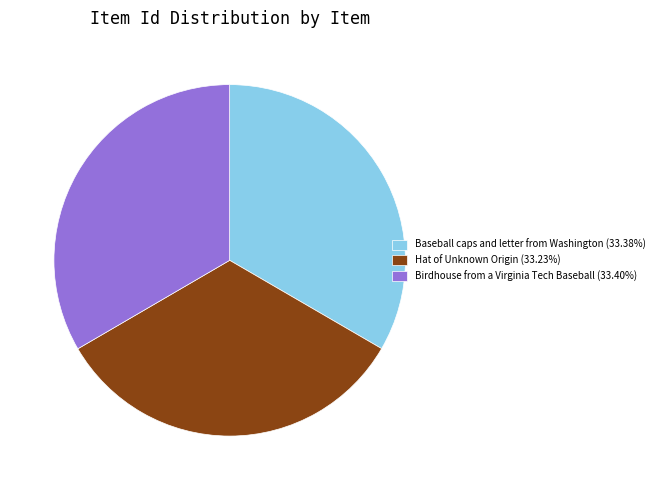

Does Baseball caps and letter from Washington (33.38%) represent more than half of the total?

No